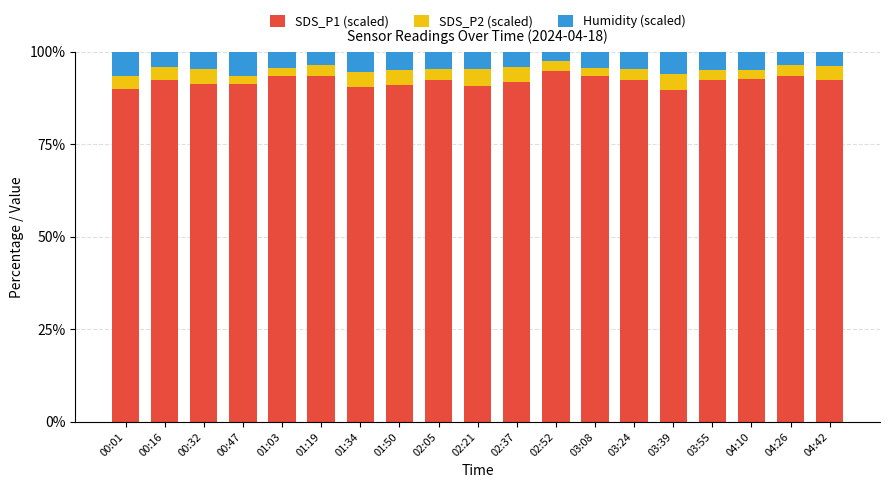

What is the minimum value for SDS_P1 (scaled)?

89.6